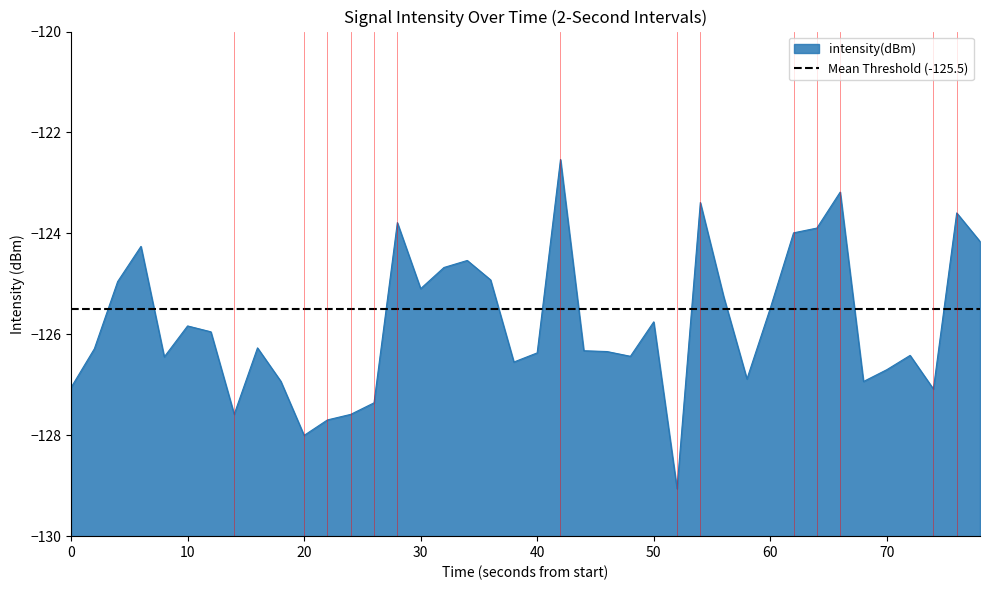

How many categories are shown in the chart?

40